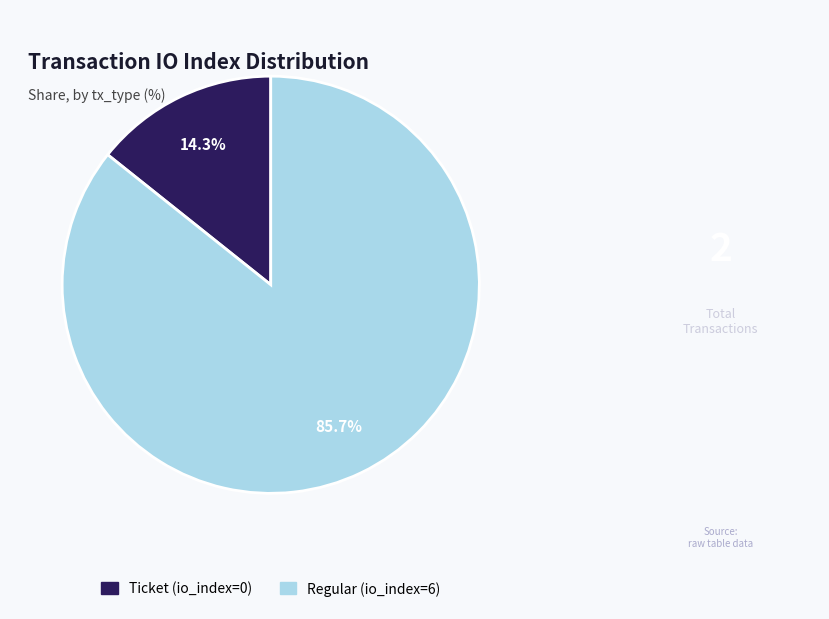

Does Regular (io_index=6) account for over 50% of the chart?

Yes